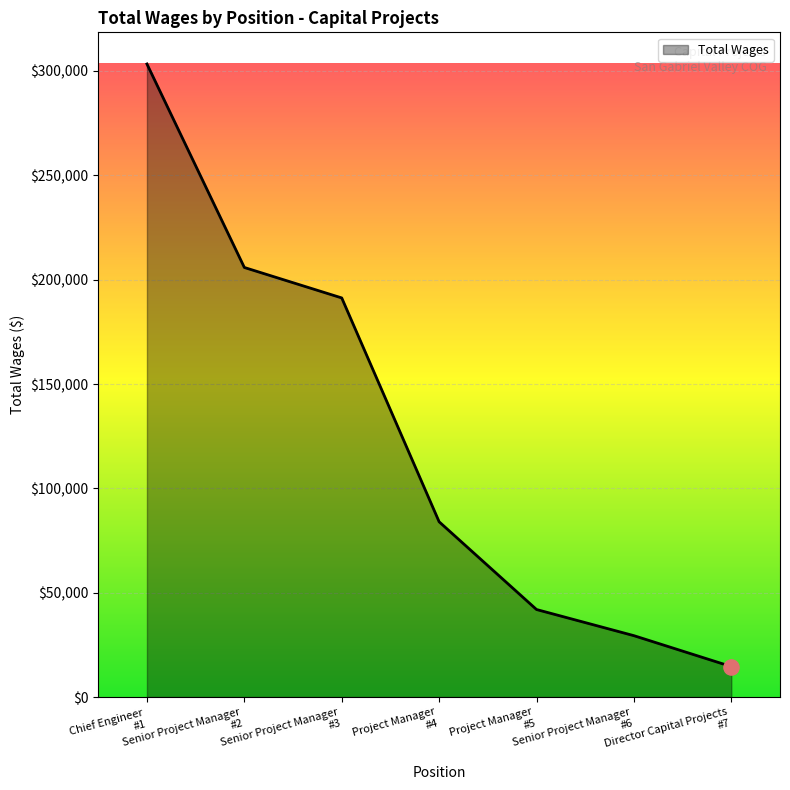

What is the smallest value displayed?

14615